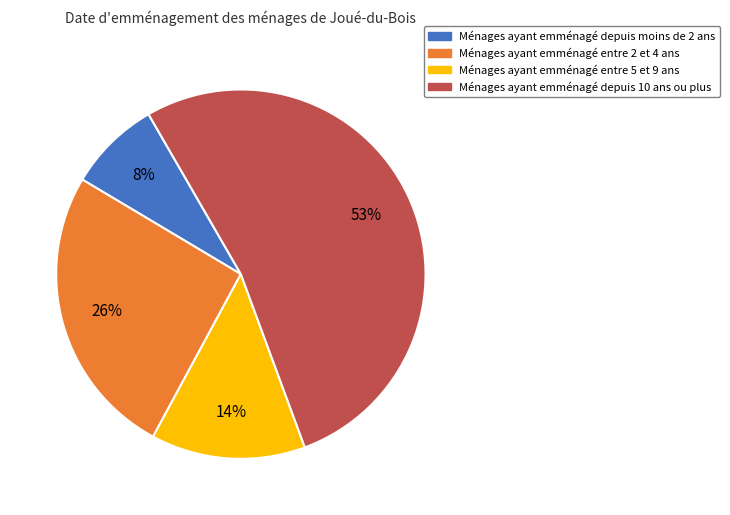

To the nearest percent, what is the average slice percentage?

25%